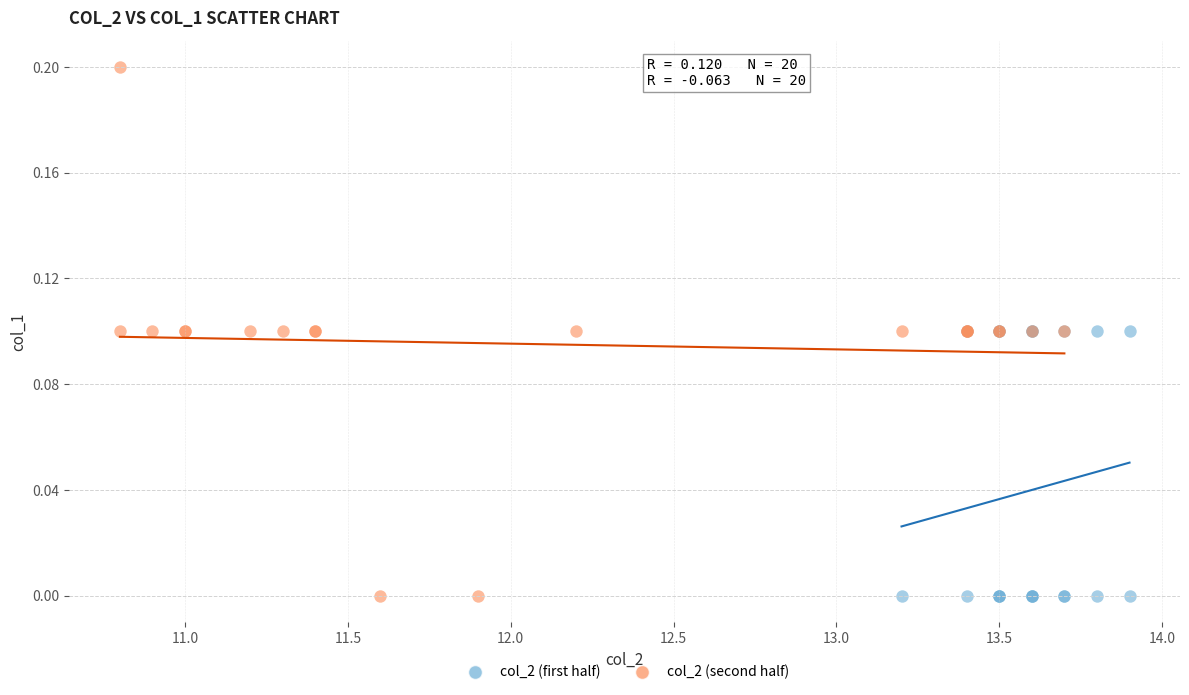

What are all the series names shown in the legend?

col_2 (first half), col_2 (second half)